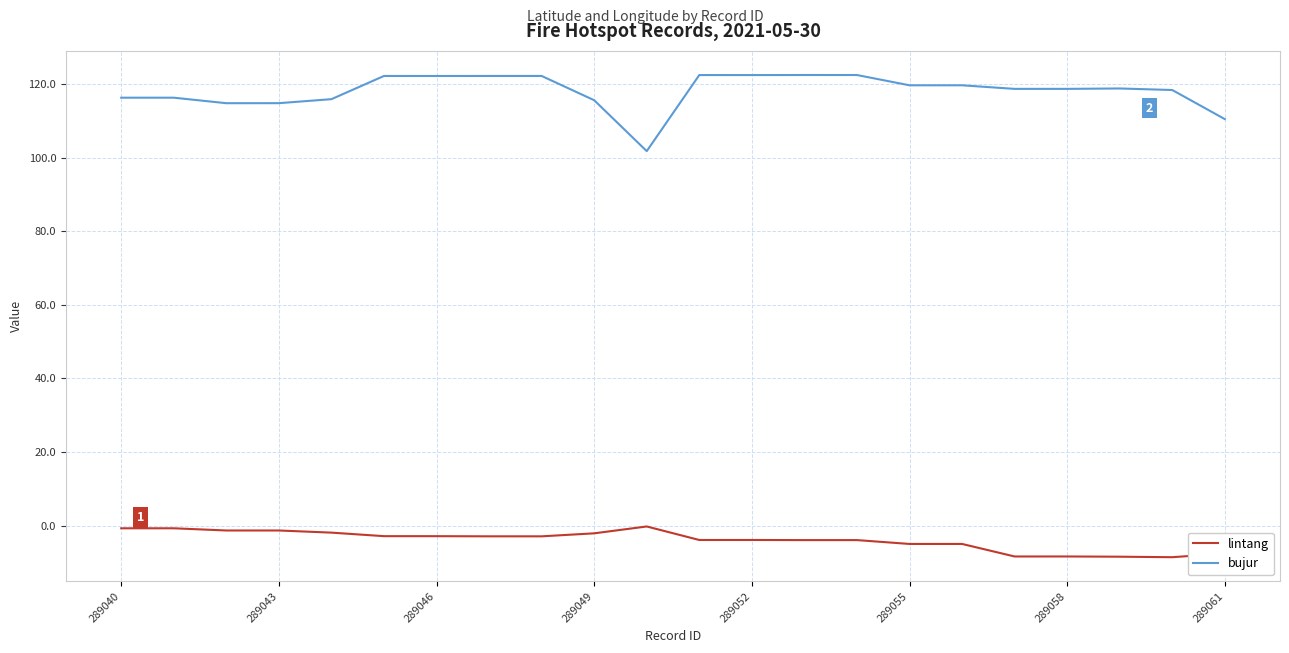

Which series has the largest total across all categories?

bujur